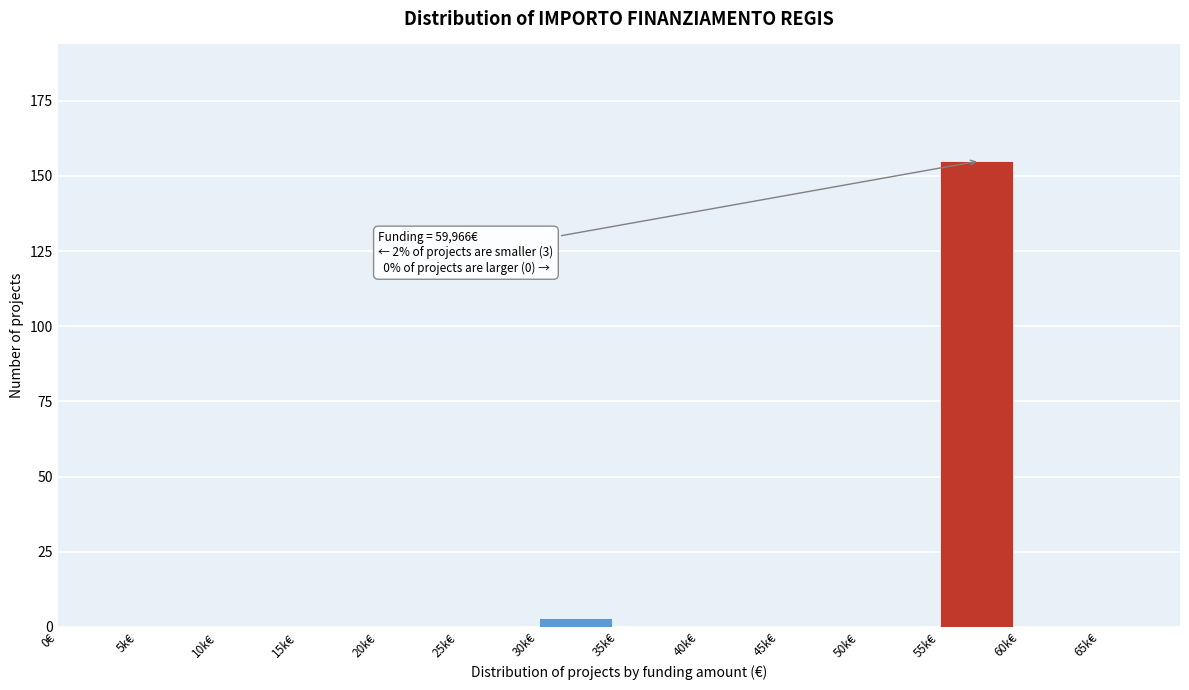

Reading left to right, list all the values displayed in this chart.

0€=0	5k€=0	10k€=0	15k€=0	20k€=0	25k€=0	30k€=3	35k€=0	40k€=0	45k€=0	50k€=0	55k€=155	60k€=0	65k€=0